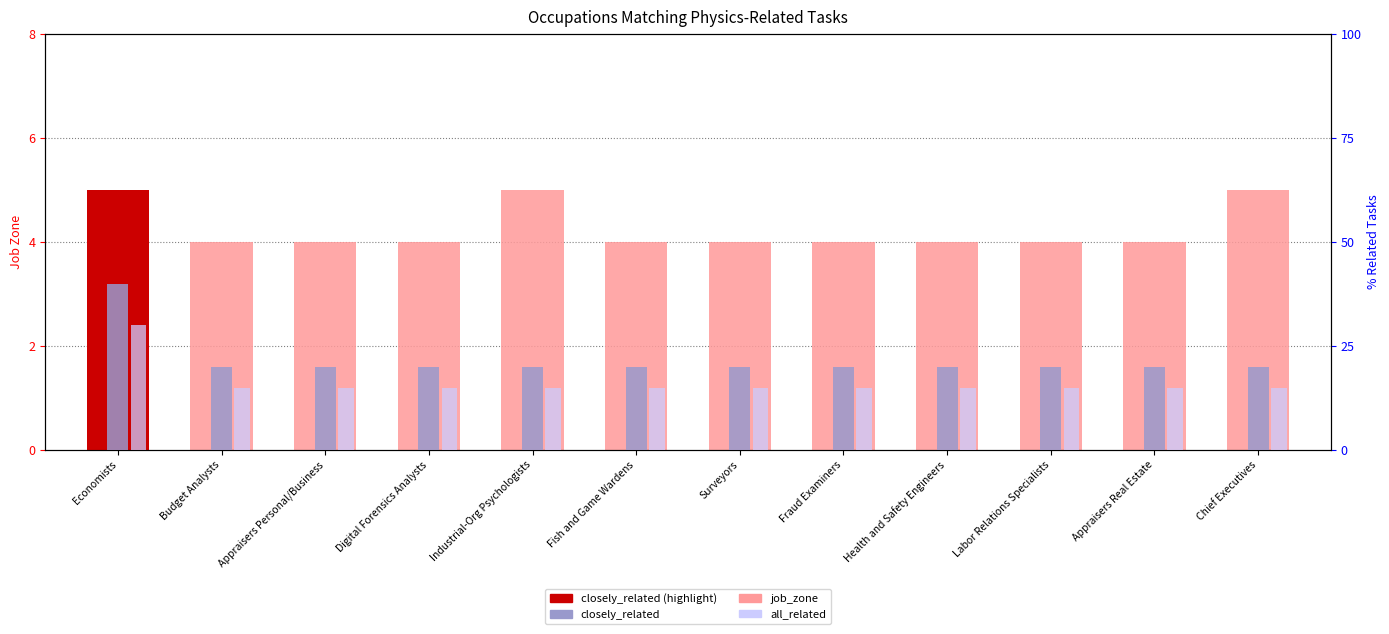

At which label does all_related reach its peak?

Economists